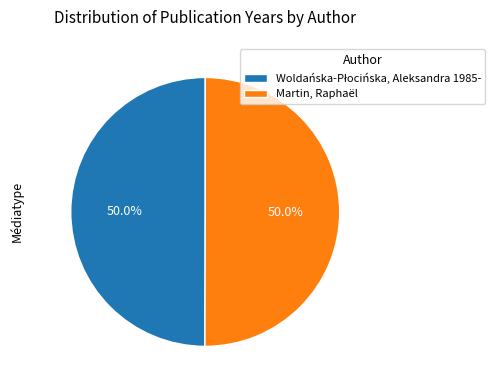

What portion of the pie excludes Martin, Raphaël?

50.0%